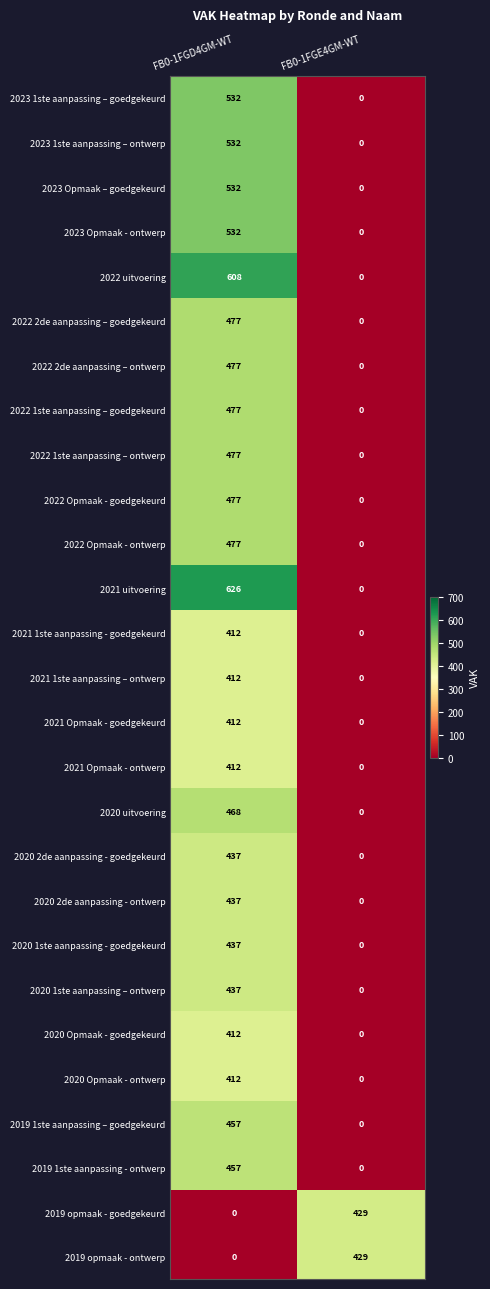

Which series has the largest total across all categories?

2021 uitvoering